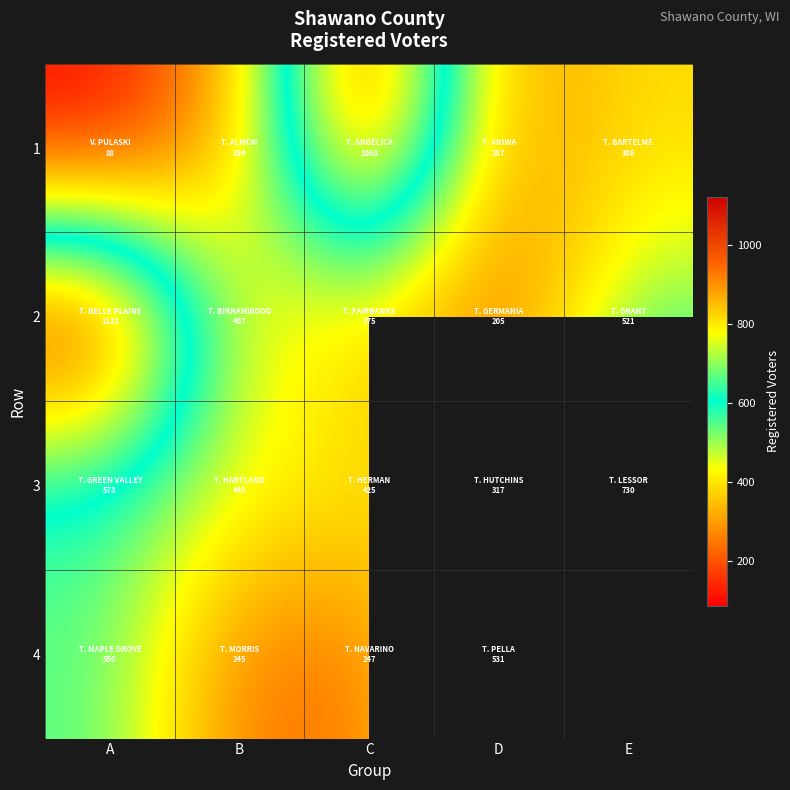

True or false: 4 has a value of 531.0 at D.

True